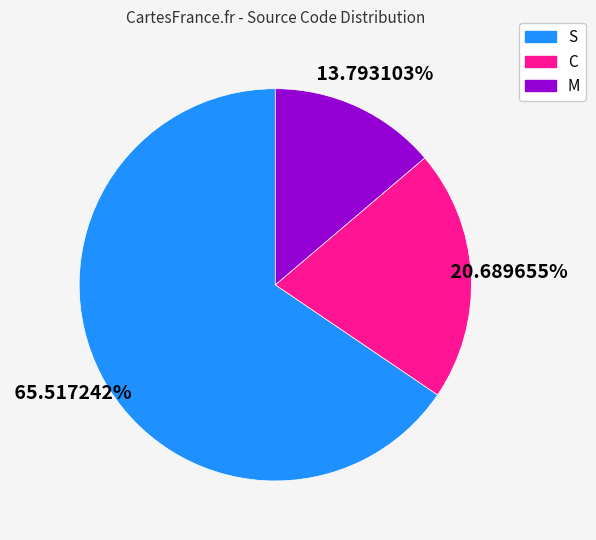

Between C and S, which is larger?

S